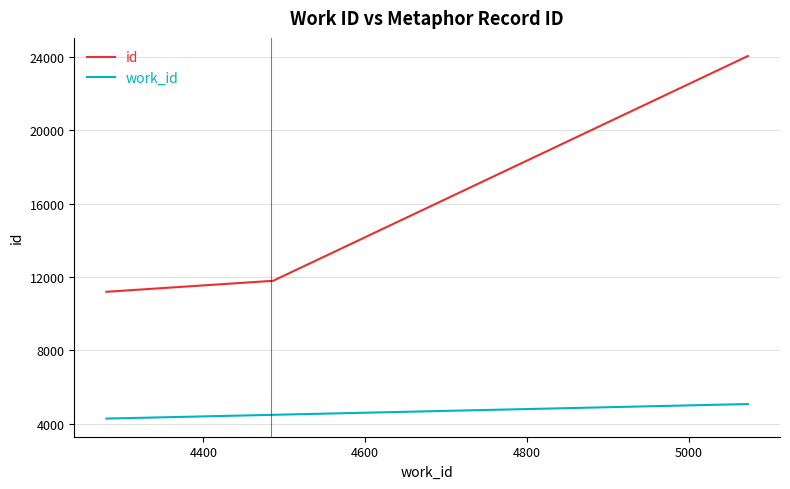

What is the average value of the work_id series?

4581